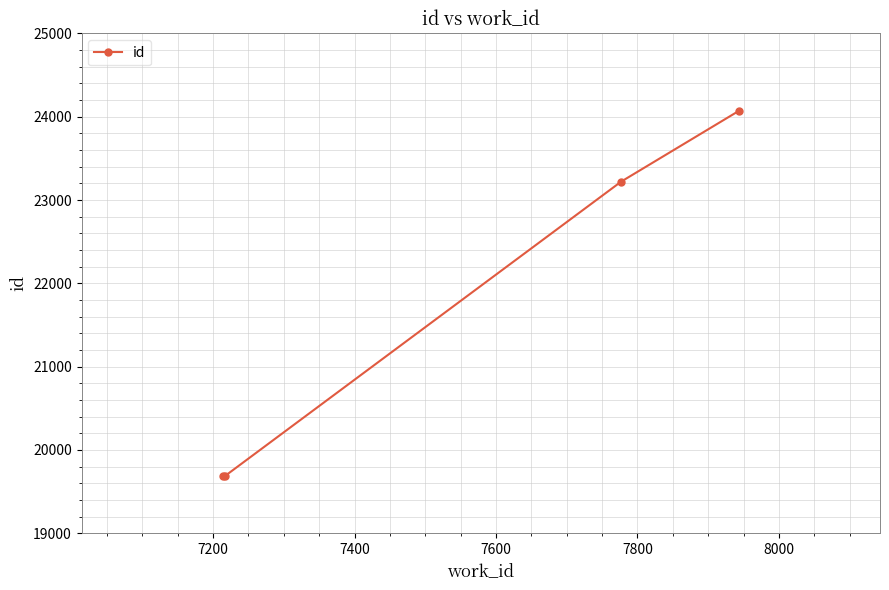

What is the greatest value displayed?

24068